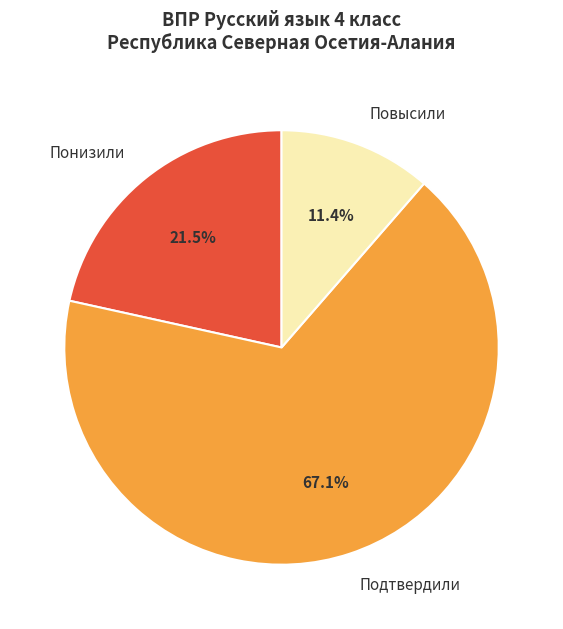

Is there a majority slice in this chart?

Yes